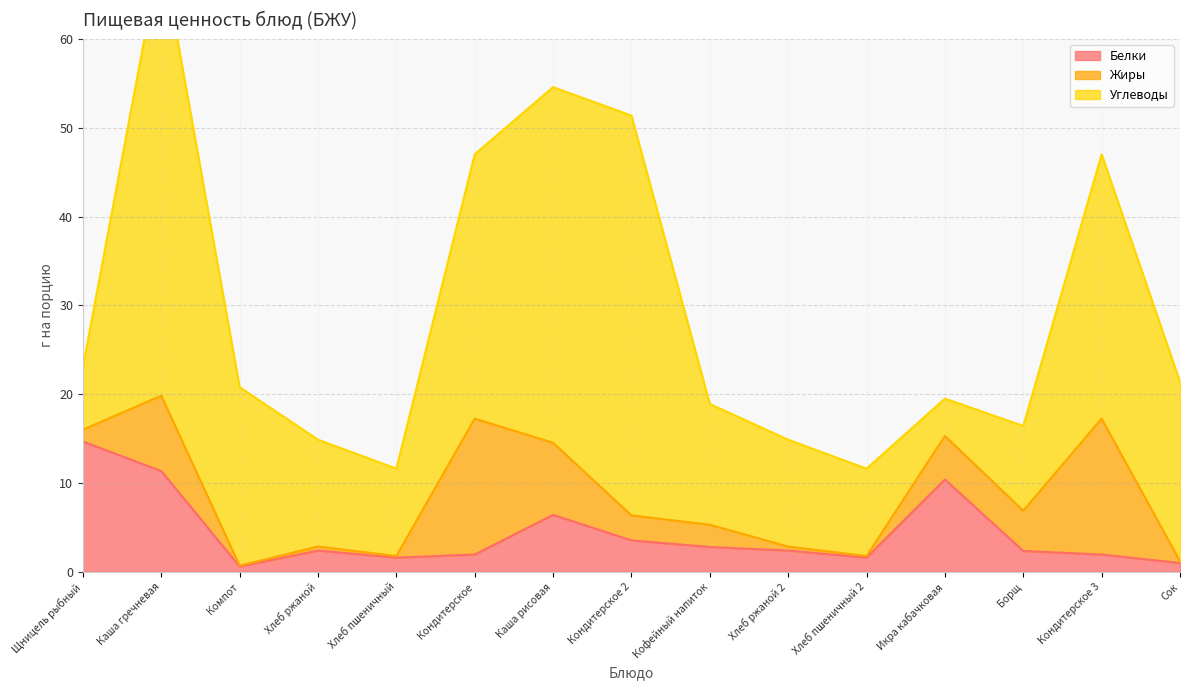

What is the average value of the Жиры series?

4.3